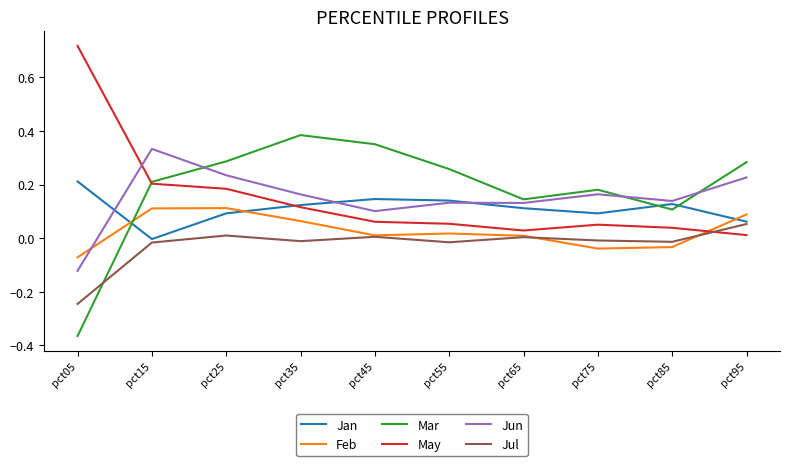

Is the value of Jan at pct75 greater than the value of Jun at pct25?

No